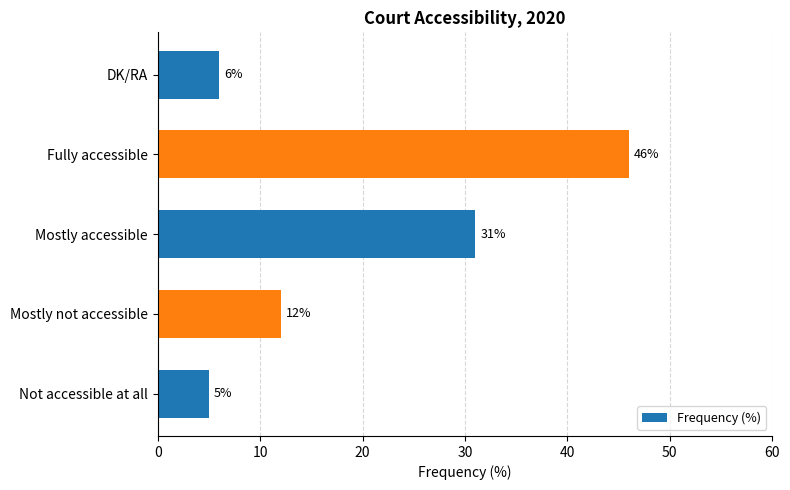

Where is the data nearest to the value 25?

Mostly accessible